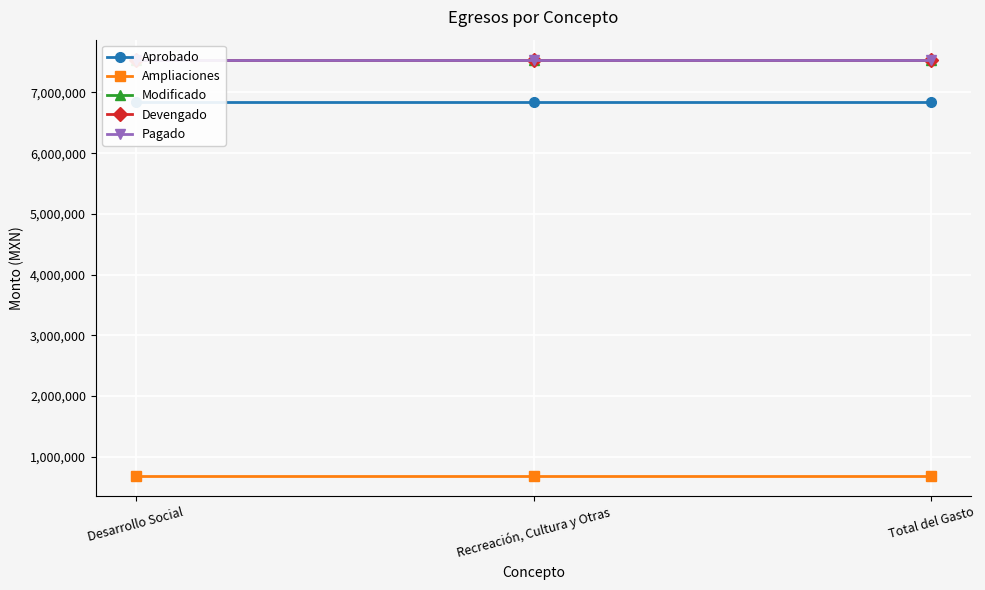

What is the total value across all series at Recreación, Cultura y Otras?

30107599.2